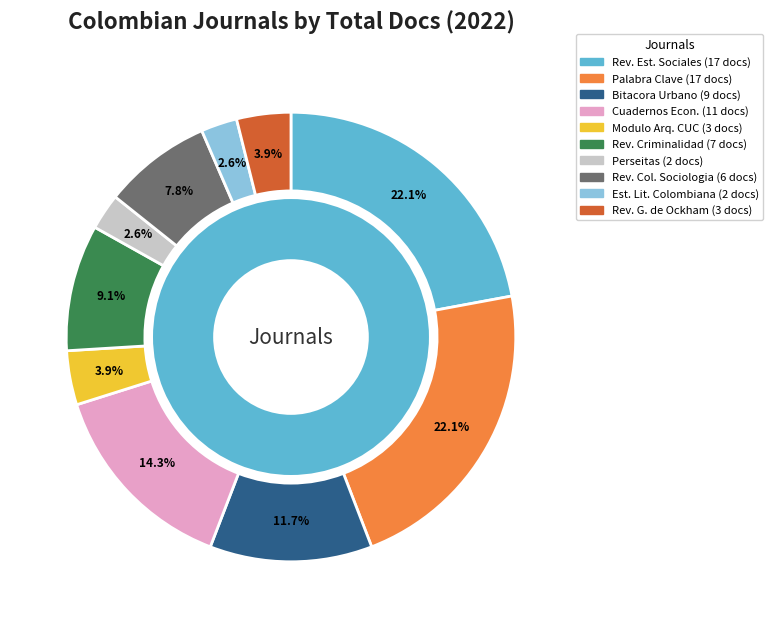

To the nearest percent, what is the average slice percentage?

10%